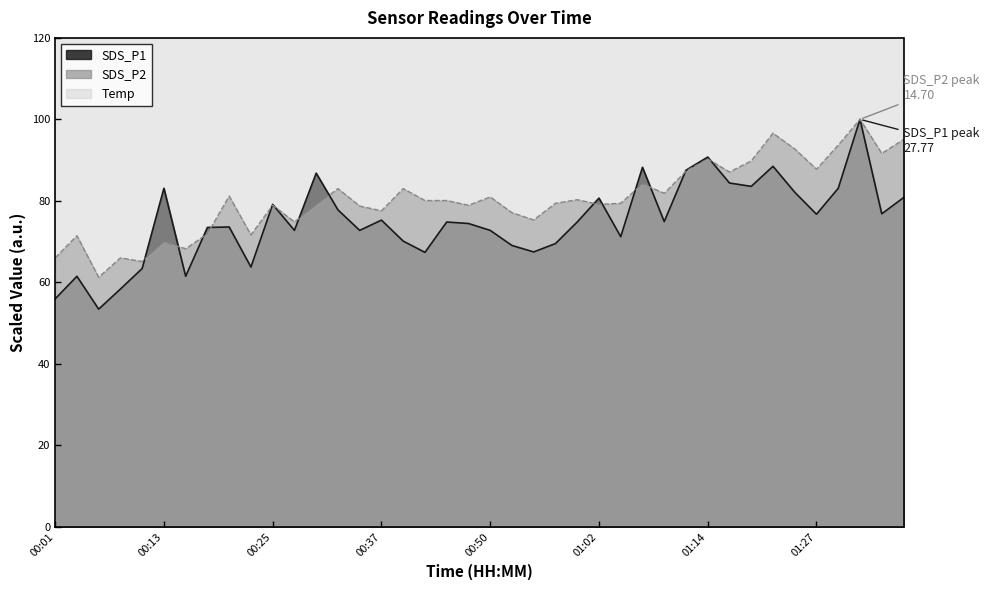

How many data points in Temp are less than 923?

10